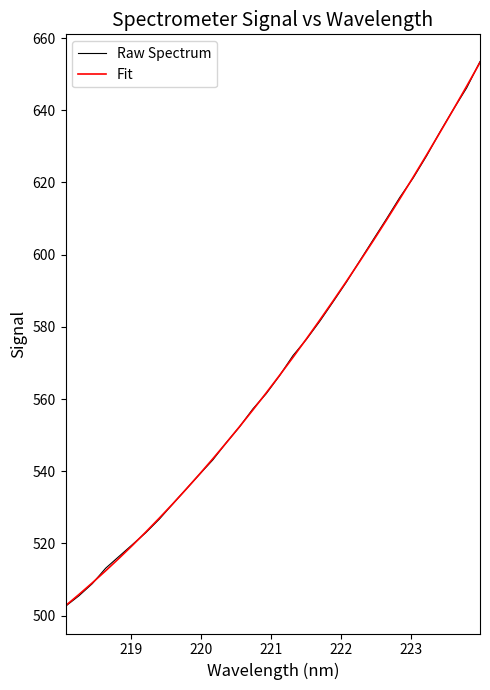

What is the average value of the Fit series?

569.1